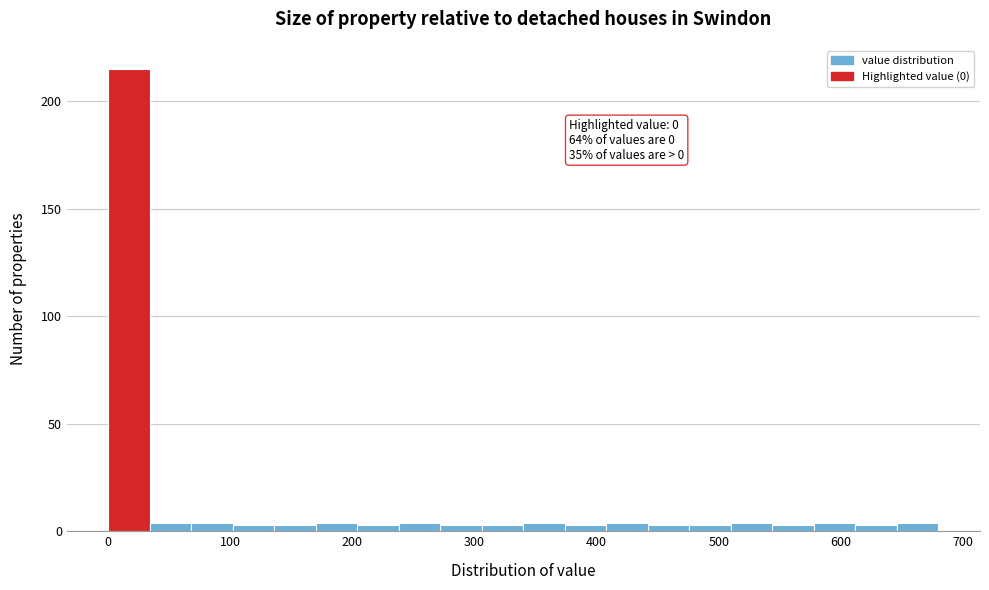

Read against the x-axis, roughly where is the centre of the tallest bar?

20